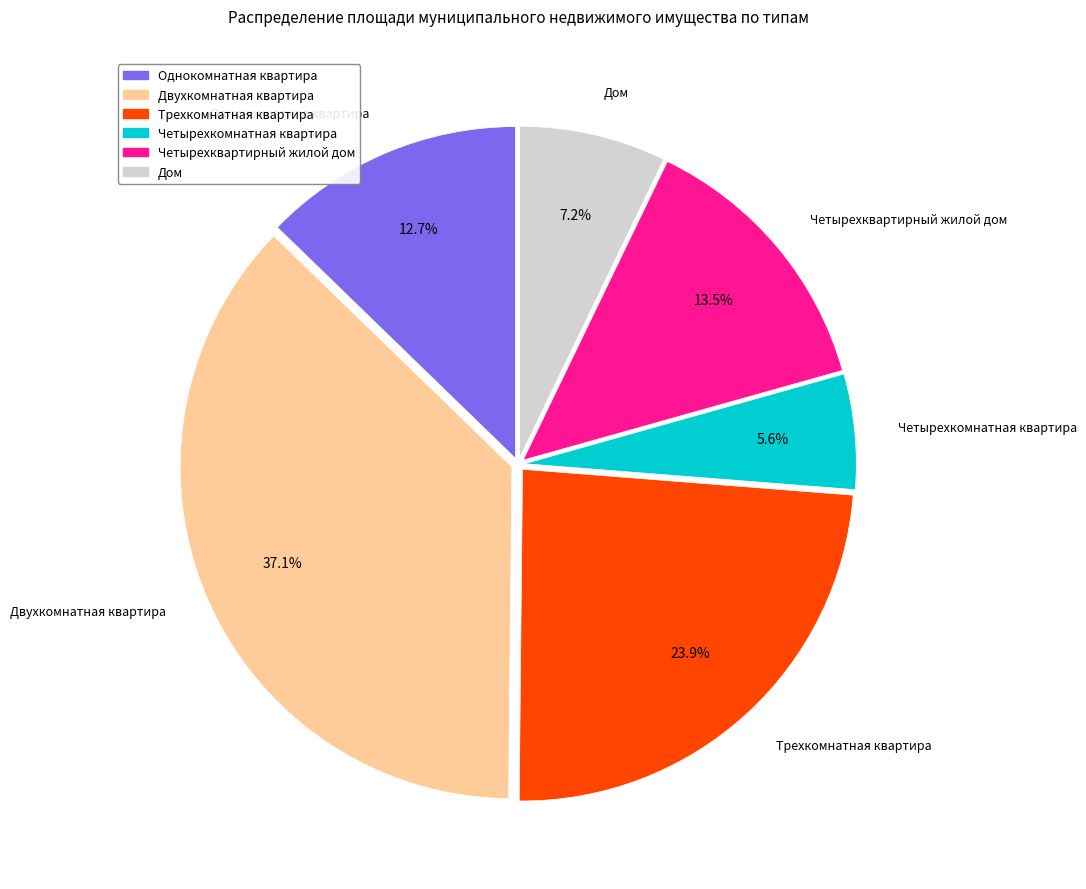

What is the smallest slice in the pie chart?

Четырехкомнатная квартира